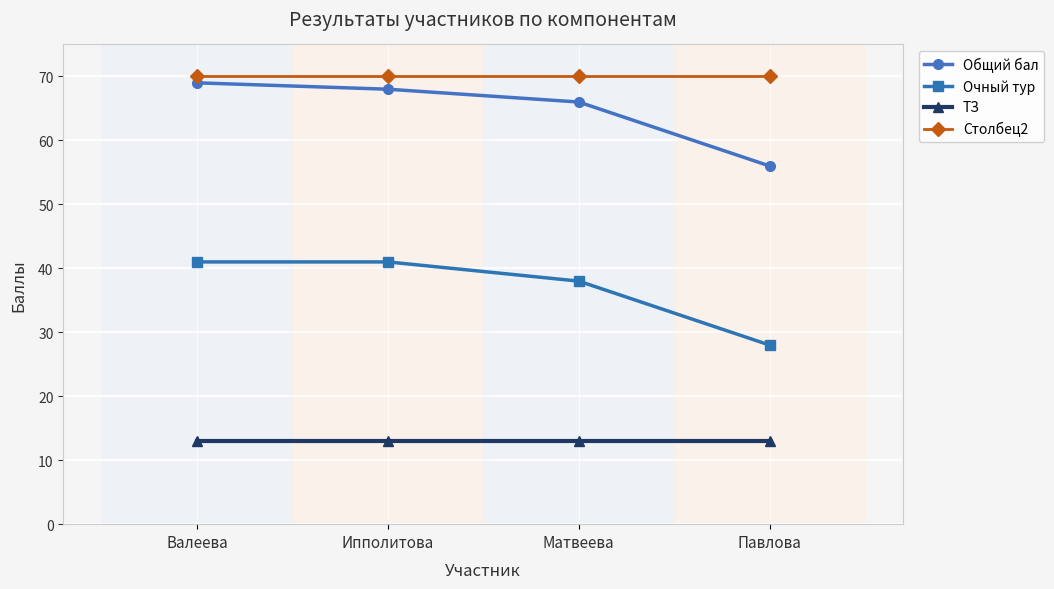

What position from the left is Матвеева?

3